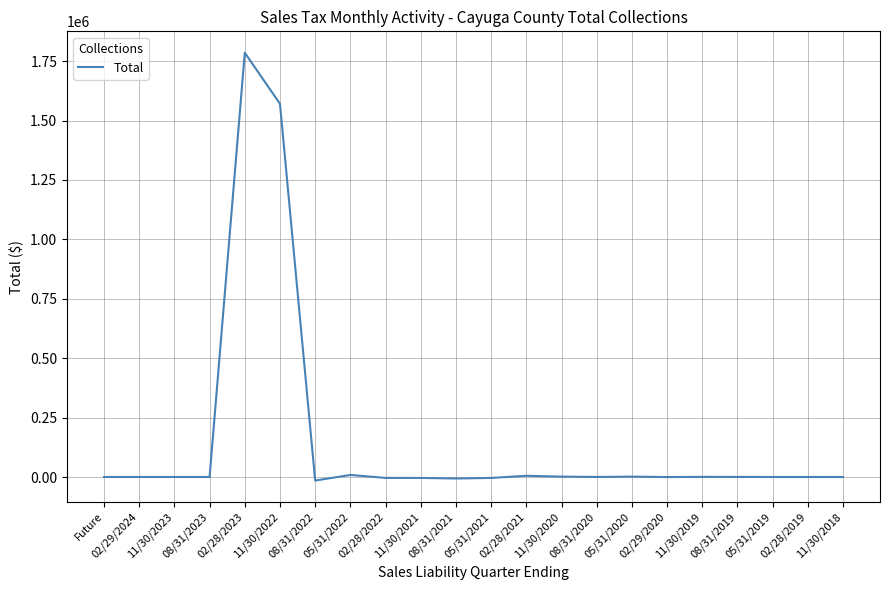

At which label is the value closest to 885192?

11/30/2022